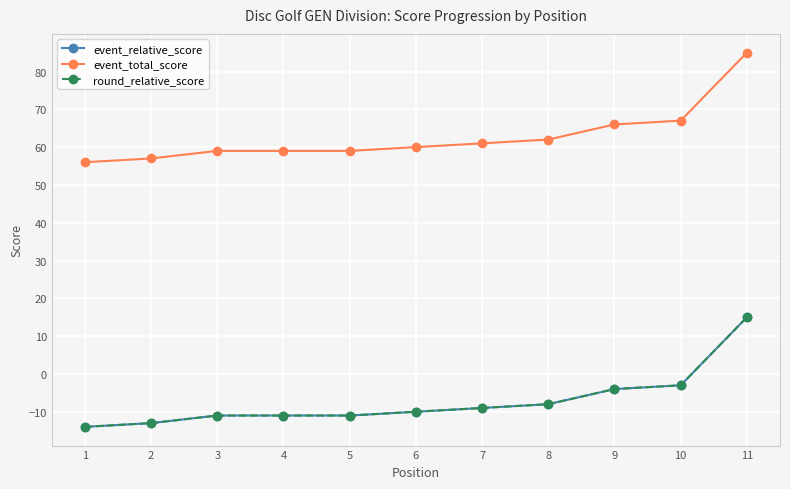

Between 9 and 8, which is larger?

9